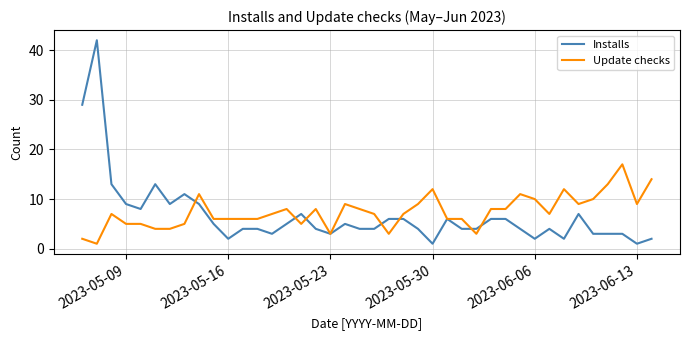

Which series has the widest spread of values?

Installs